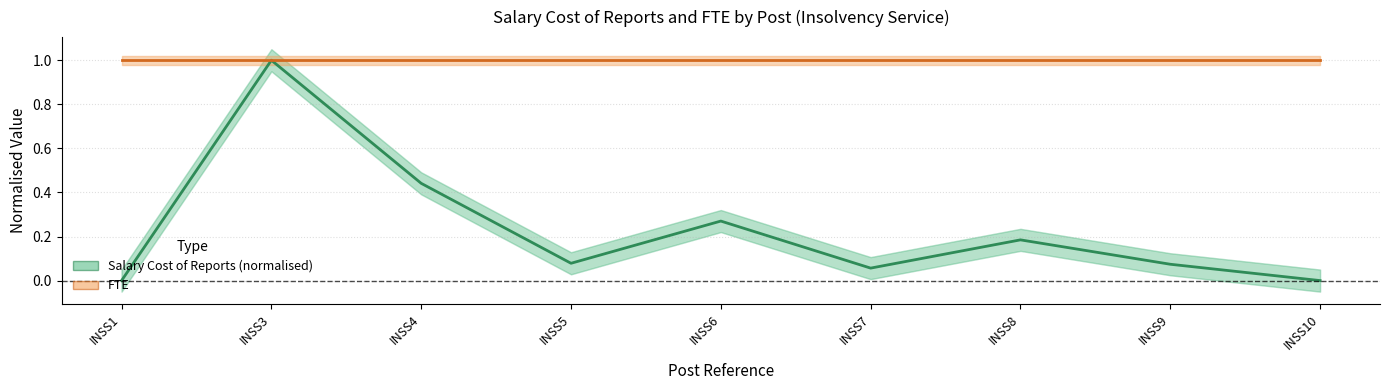

What is the average value of the FTE series?

1.0